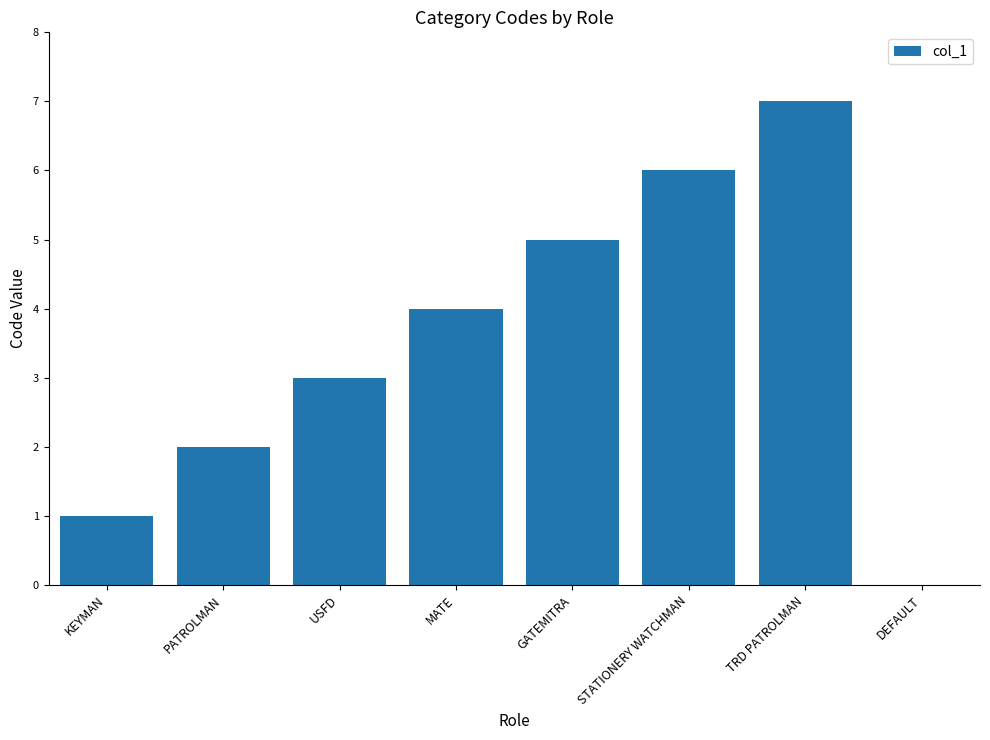

How many values are between 2 and 6?

5